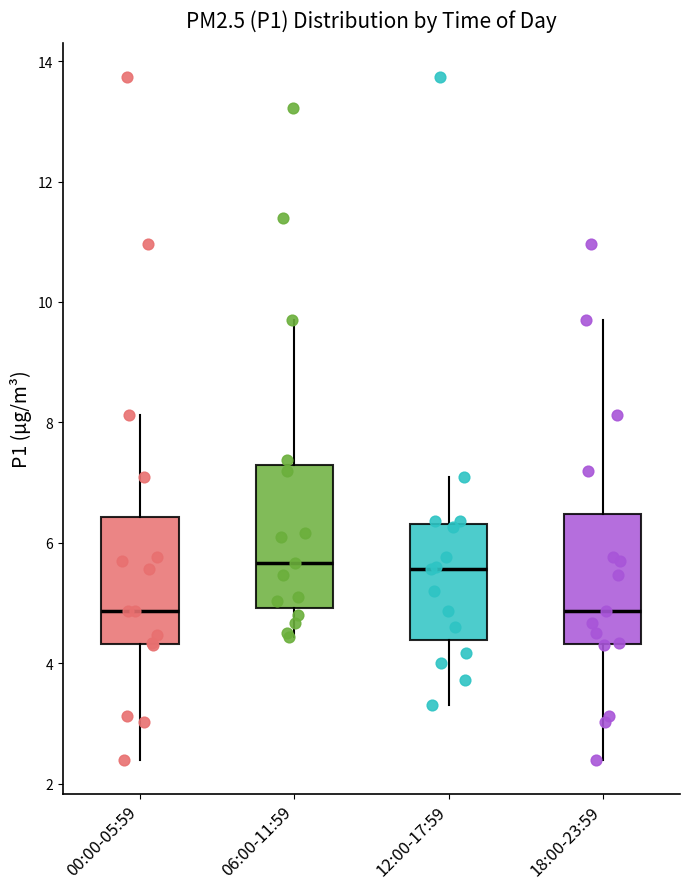

Reading left to right, transcribe this box plot: for each box, give where its median line is, the range the box spans, and where its two whiskers end, as read against the y-axis. The values are not printed on the chart, so give them approximately, as read against the axis.

00:00-05:59: median 4.8, box 4.4 to 6.4, whiskers 2.4 to 8.2
06:00-11:59: median 5.6, box 5.0 to 7.2, whiskers 4.4 to 9.8
12:00-17:59: median 5.6, box 4.4 to 6.4, whiskers 3.4 to 7.2
18:00-23:59: median 4.8, box 4.4 to 6.4, whiskers 2.4 to 9.8